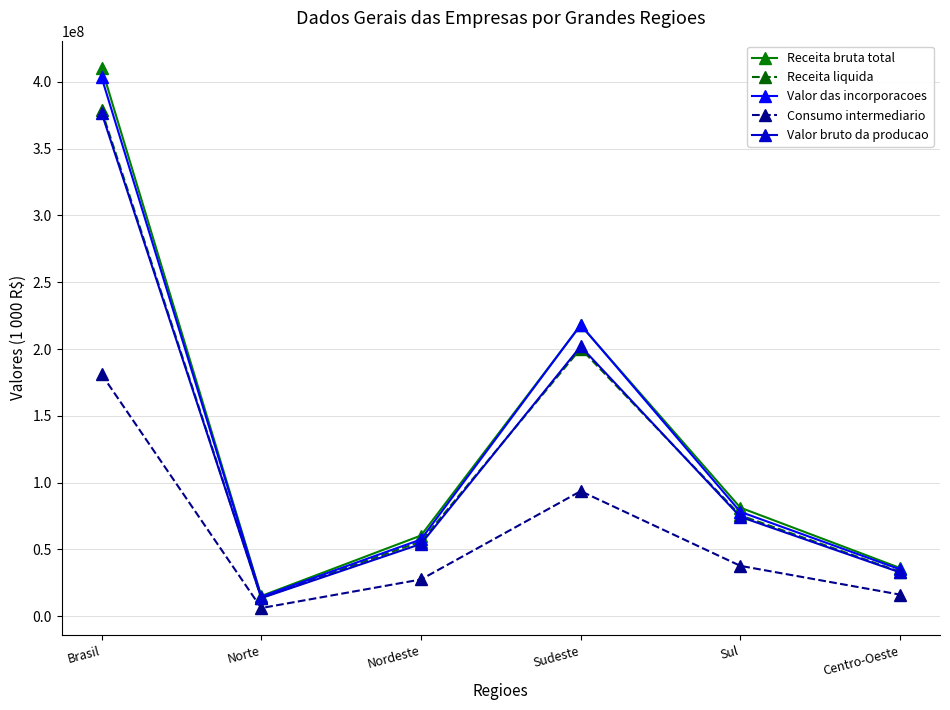

Where is the first local minimum for Receita bruta total?

Norte